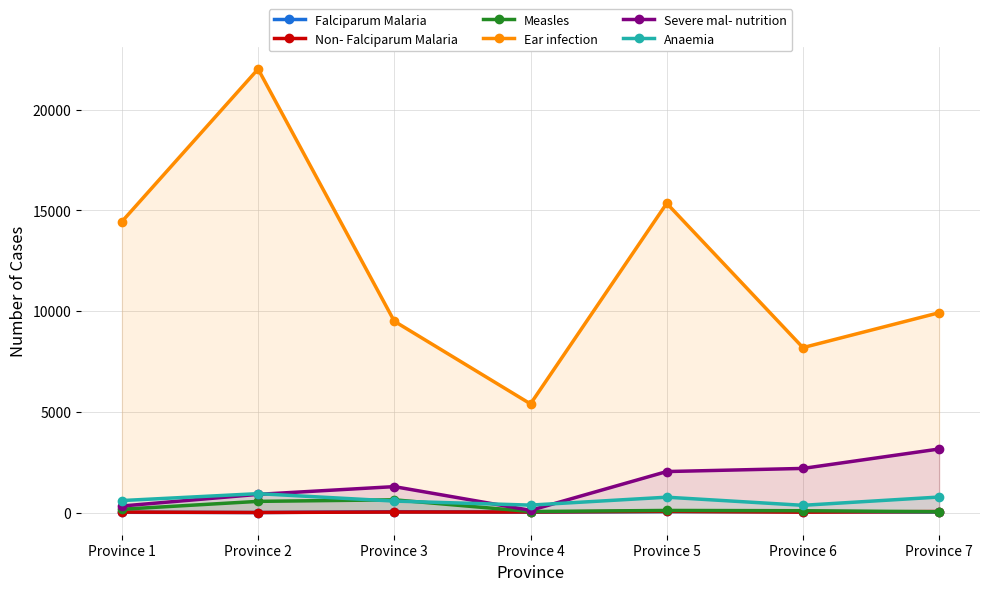

How many lines are shown in the chart?

6